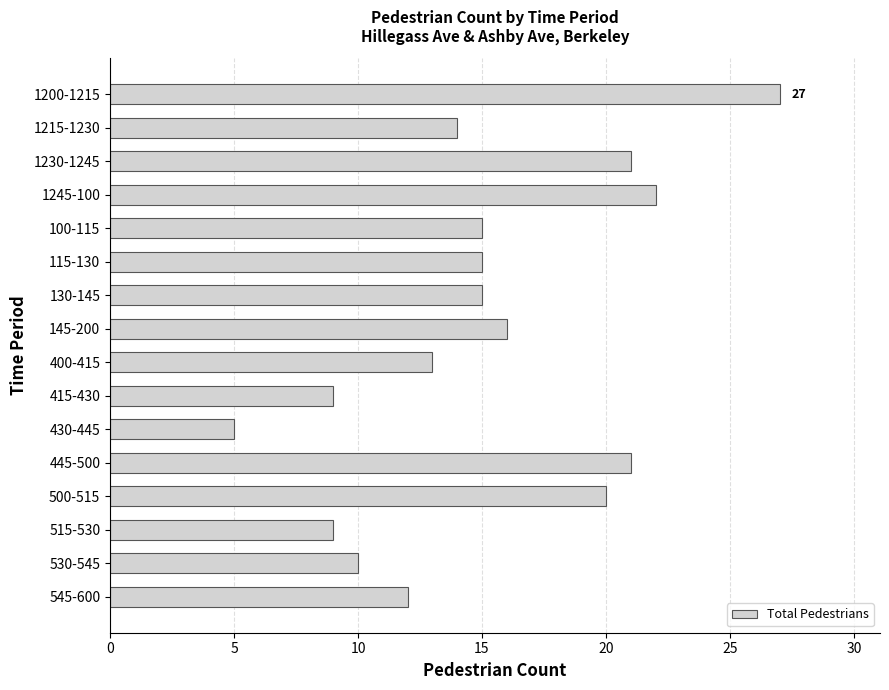

Are the bars horizontal?

Yes